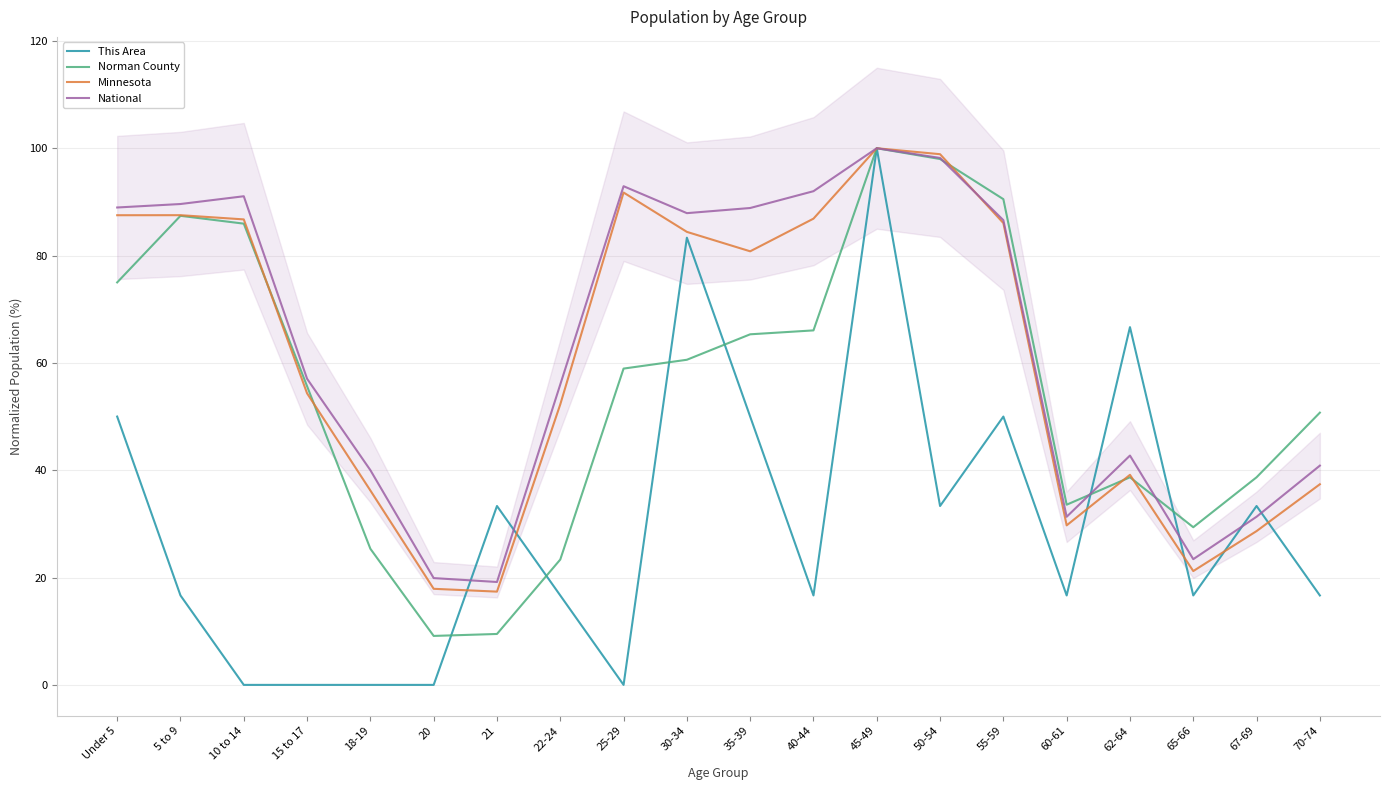

What is the difference between the National values at 55-59 and 70-74?

45.7